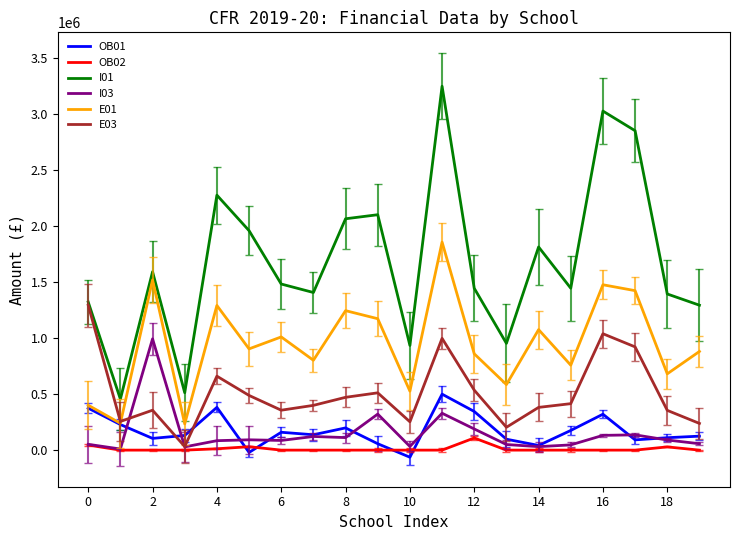

What is the minimum value shown in the chart?

-63378.0